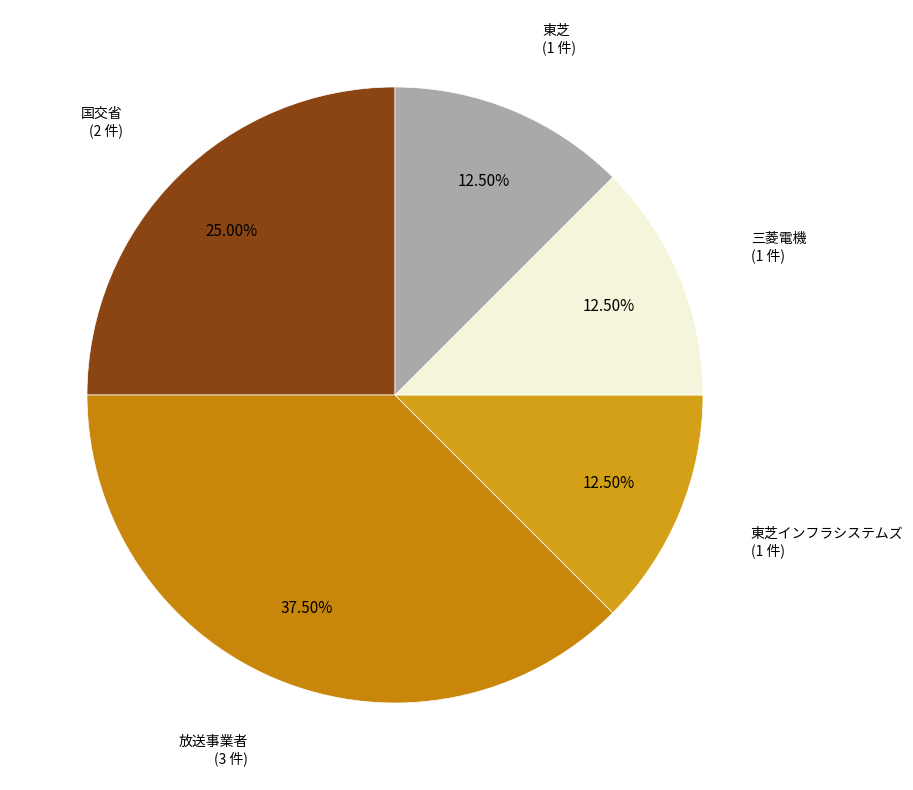

How many slices are in this pie chart?

5